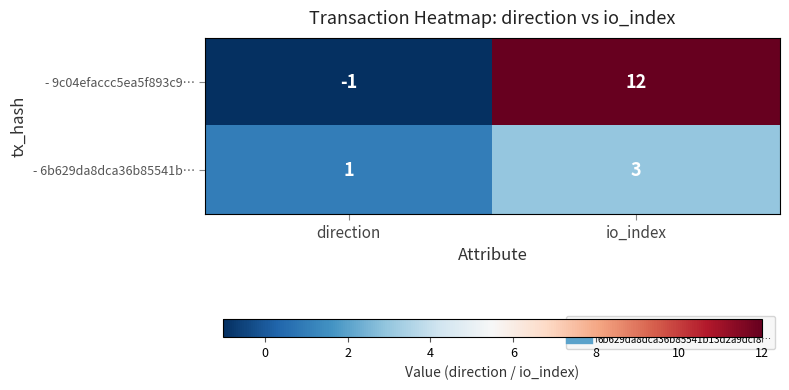

The value of - 9c04efaccc5ea5f893c9… at io_index is 4. True or false?

False